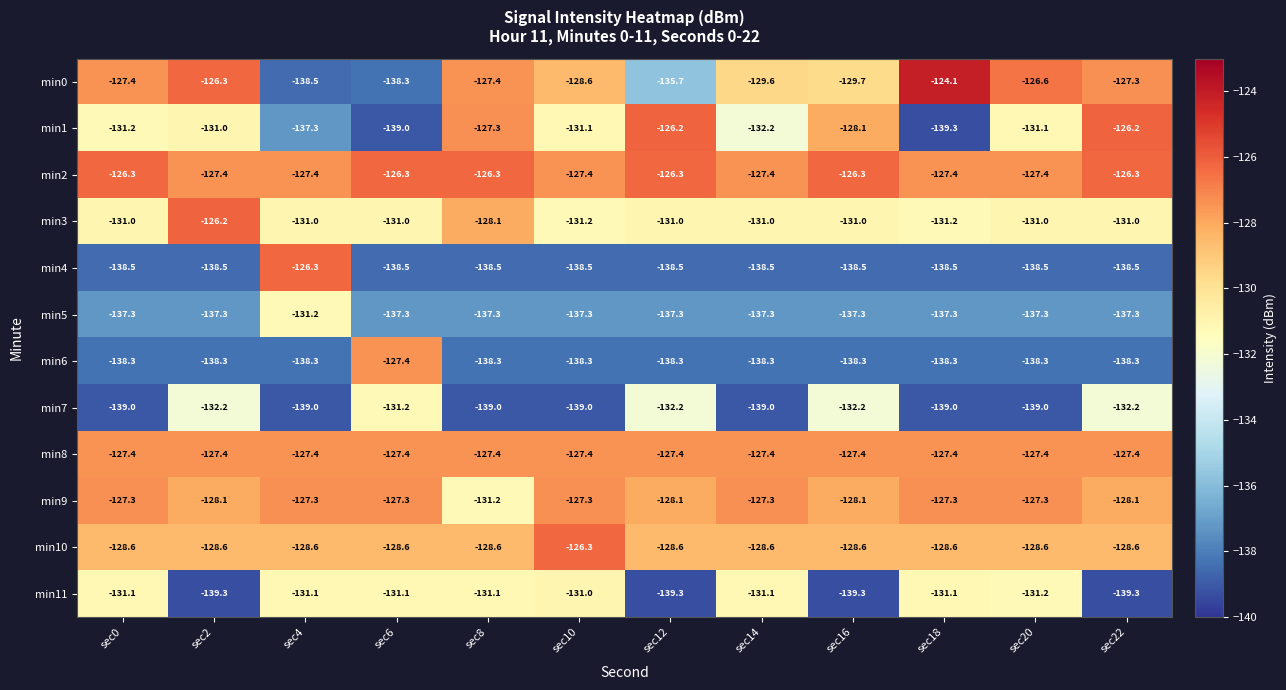

Is it true that min6 equals -42.9 at sec8?

False